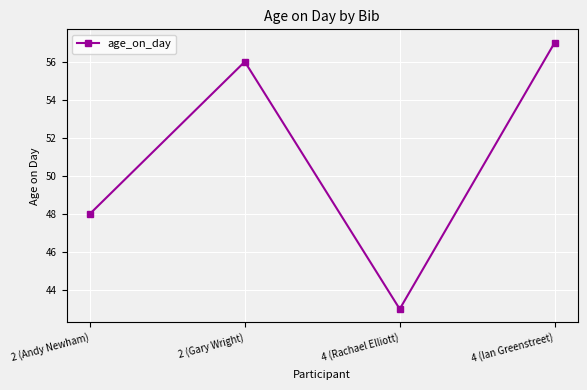

What position from the right is 4 (Ian Greenstreet)?

1